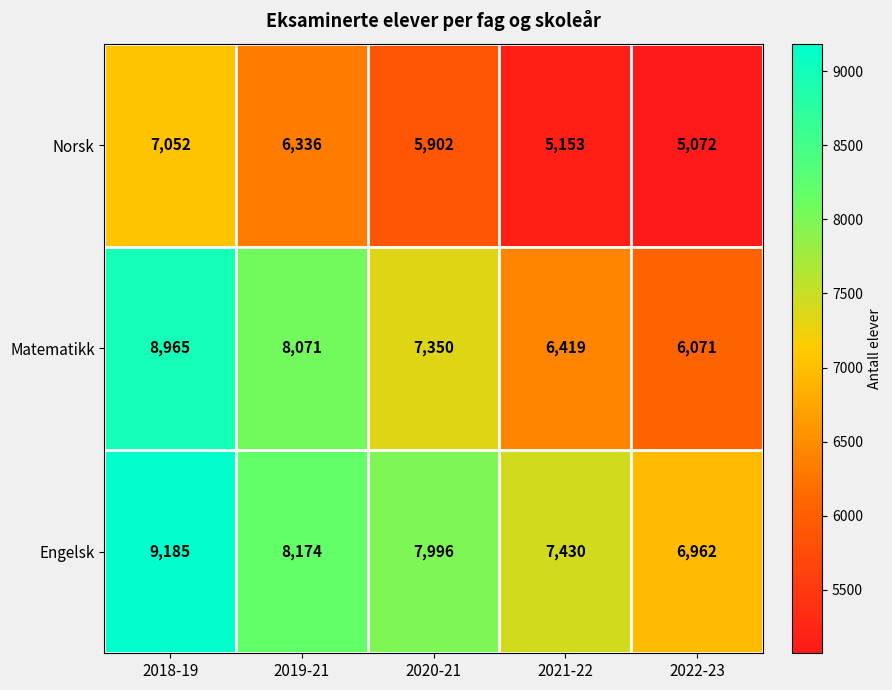

Reading left to right, list all the values displayed in this chart.

Norsk: 2018-19=7052	2019-21=6336	2020-21=5902	2021-22=5153	2022-23=5072
Matematikk: 2018-19=8965	2019-21=8071	2020-21=7350	2021-22=6419	2022-23=6071
Engelsk: 2018-19=9185	2019-21=8174	2020-21=7996	2021-22=7430	2022-23=6962